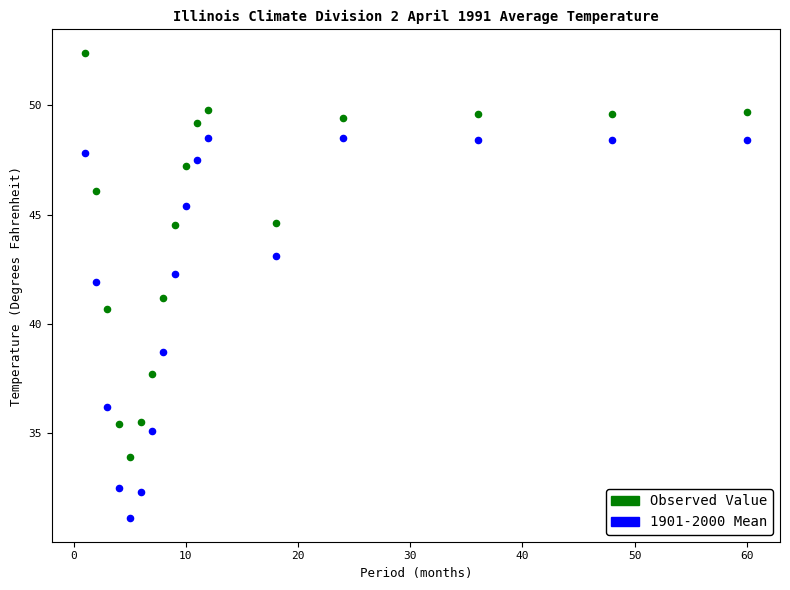

Across all data points, what is the range of X values (max minus min)?

59.0